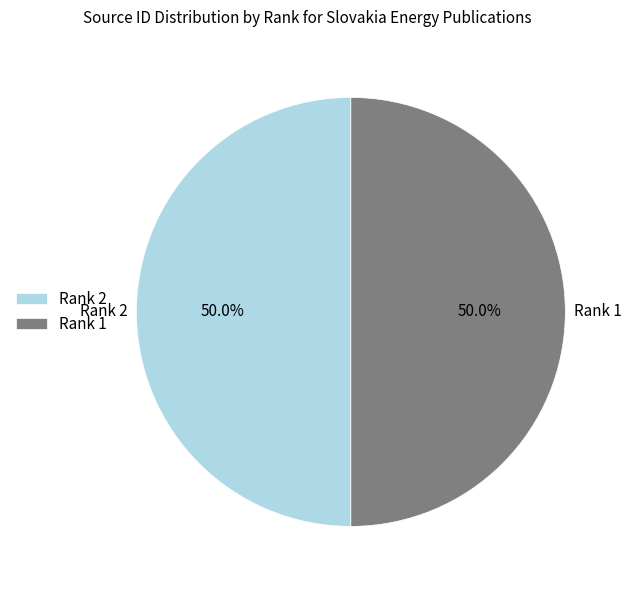

To the nearest percent, what is the average slice percentage?

50%